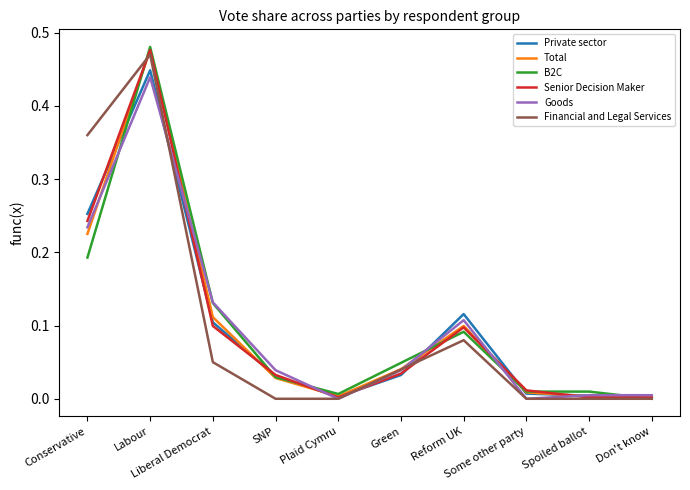

Does the chart display data point markers on the line(s)?

No